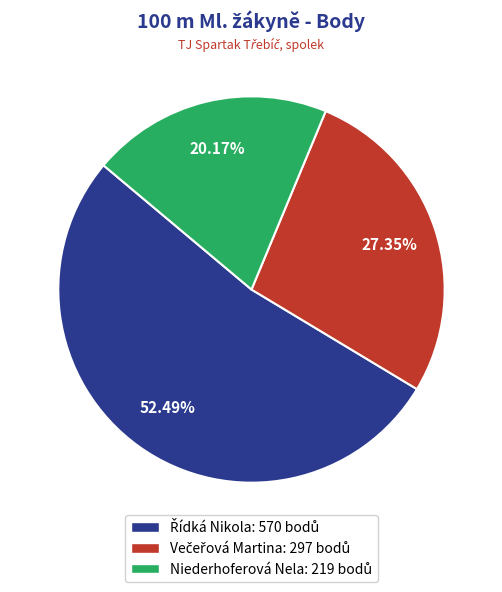

Is there a majority slice in this chart?

Yes